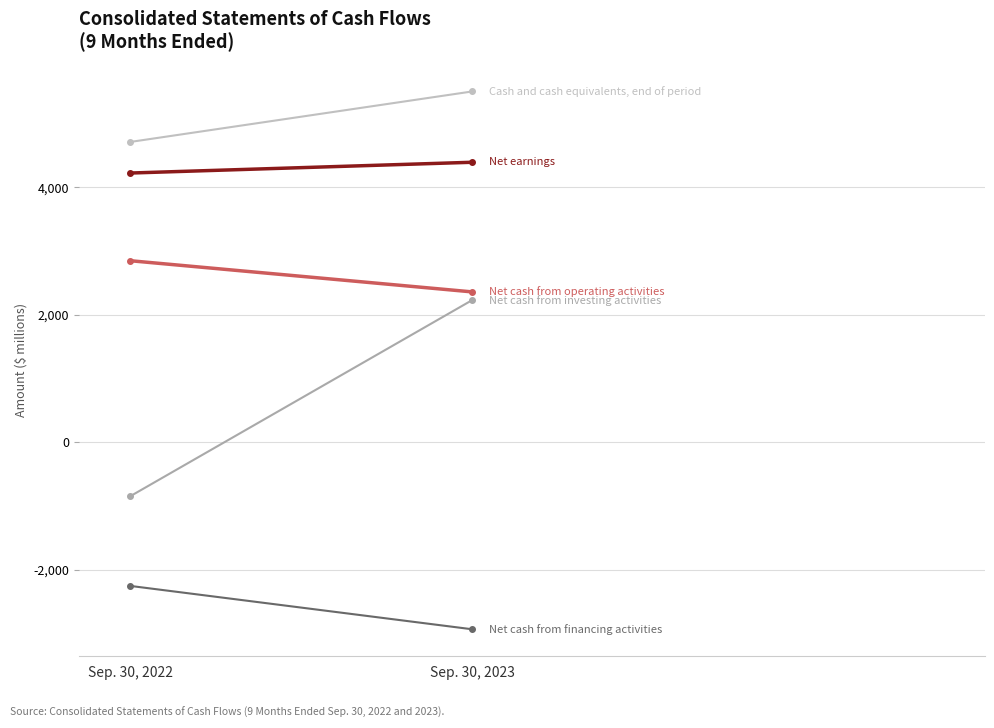

What is the difference between the Net earnings values at Sep. 30, 2023 and Sep. 30, 2022?

169